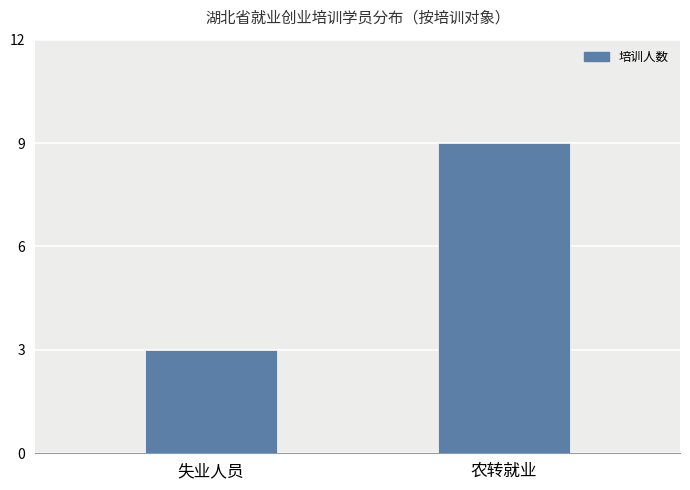

Does the chart contain stacked bars?

No